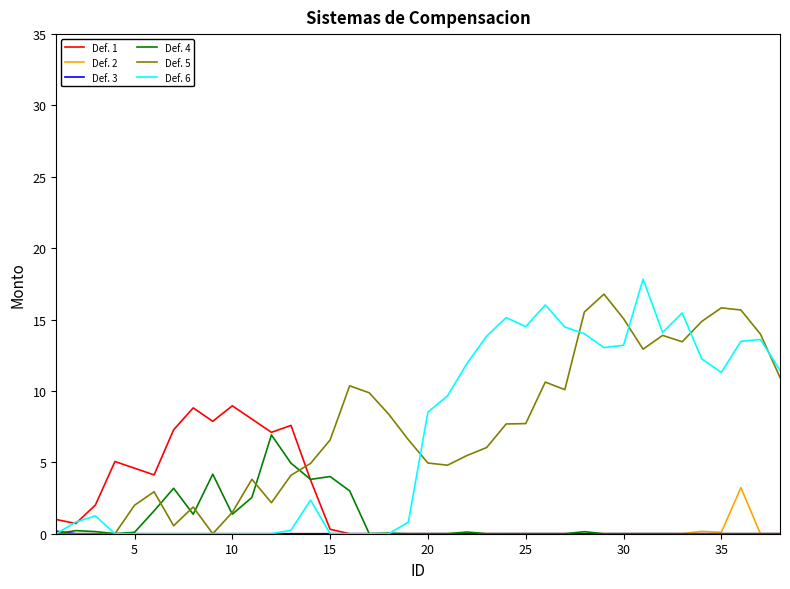

What is the greatest value displayed?

17.8